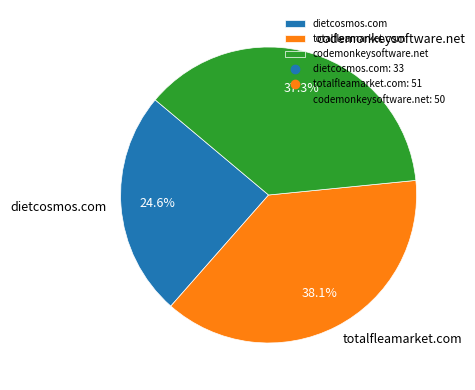

To the nearest percent, what is the average slice percentage?

33%